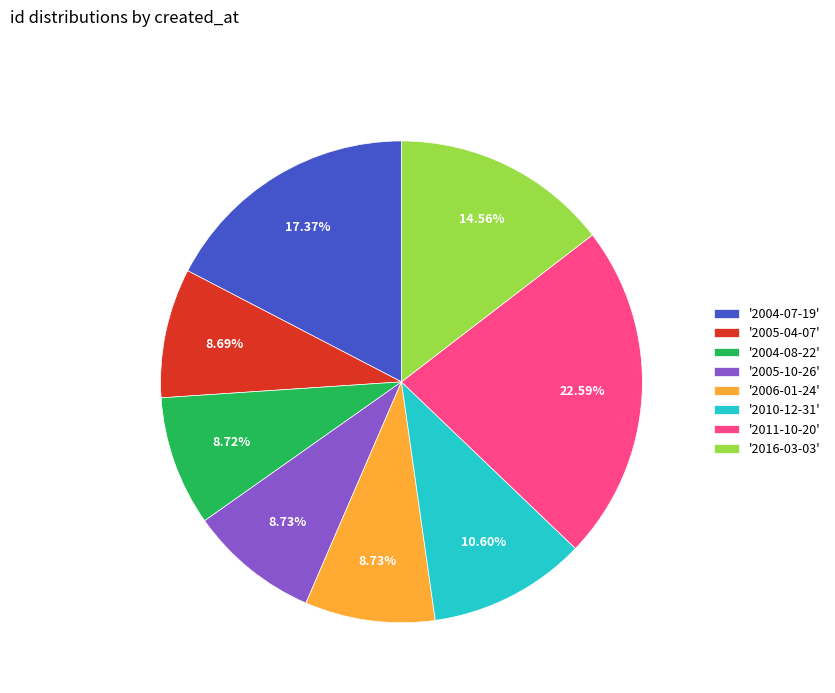

What is the ratio of the value at '2011-10-20' to the value at '2005-10-26'?

2.6